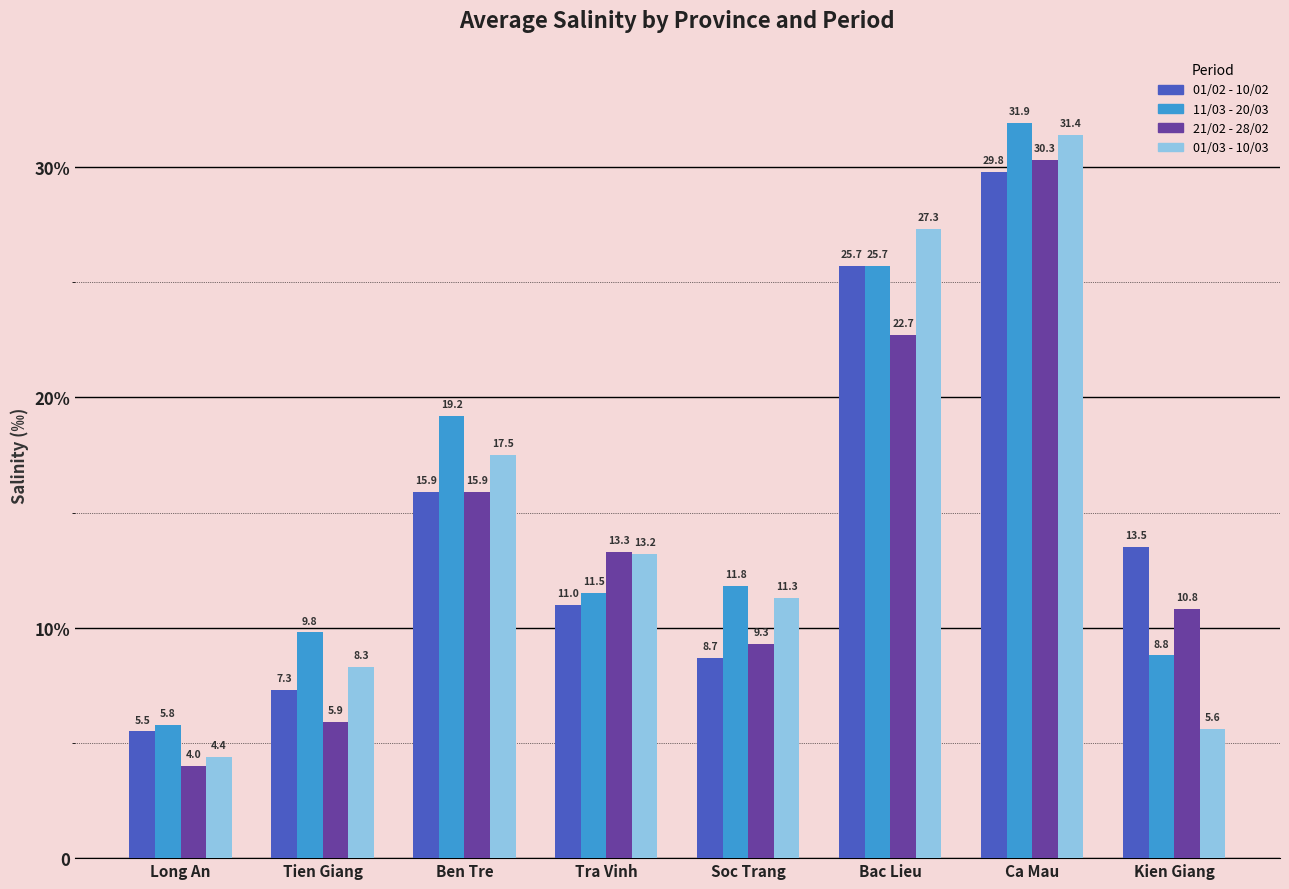

Which series has the widest spread of values?

01/03 - 10/03